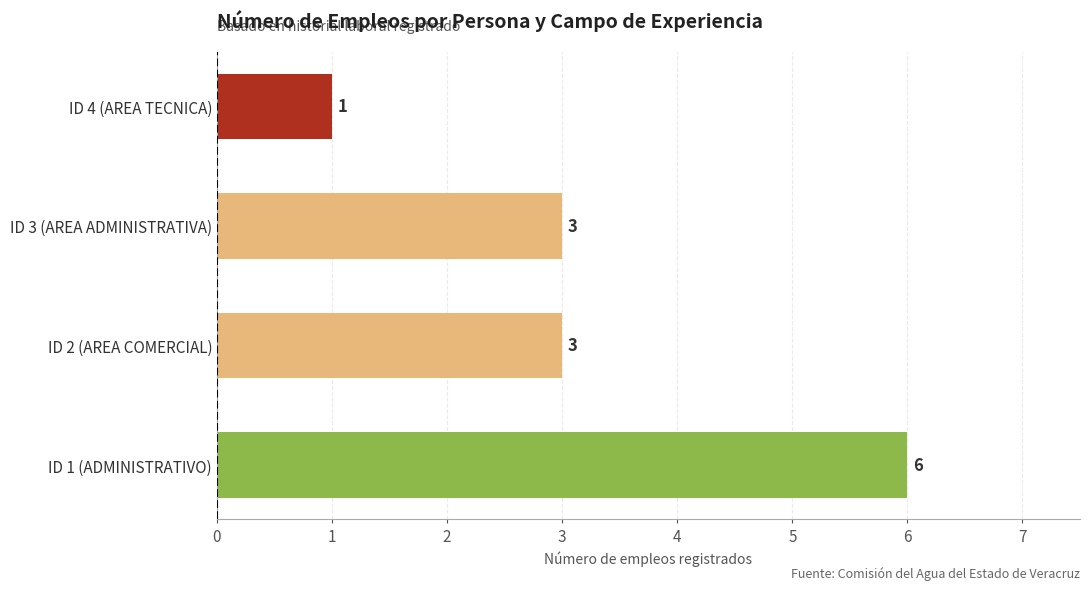

How many values are between 3 and 6?

3